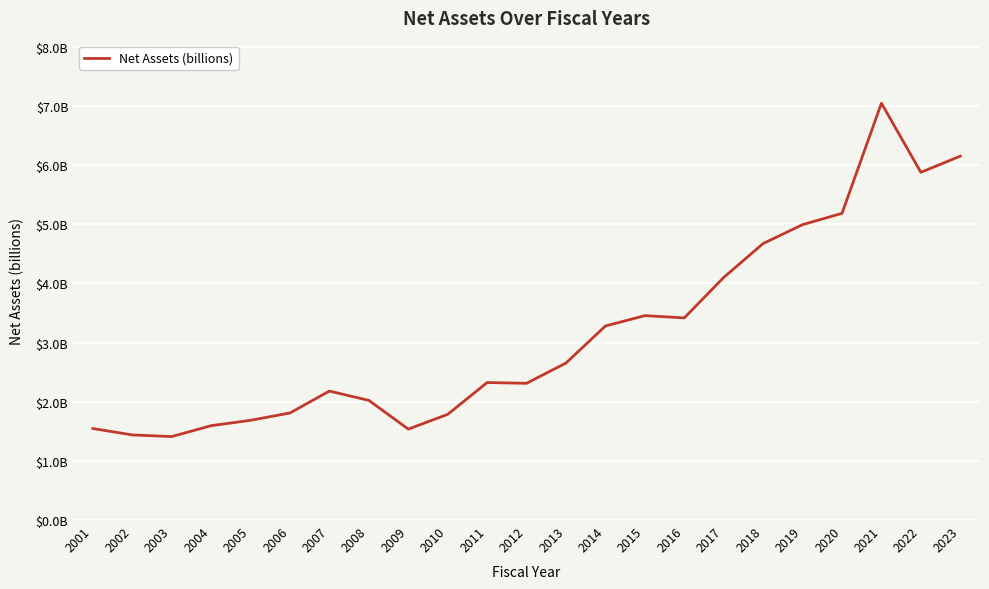

Is this an area chart (filled region under the line)?

No